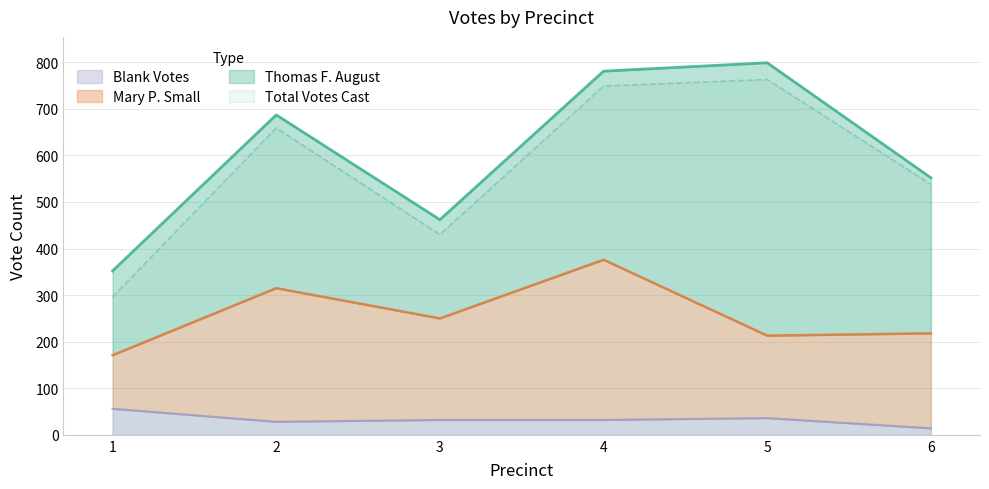

The value of Total Votes Cast at 6 is 538. True or false?

True